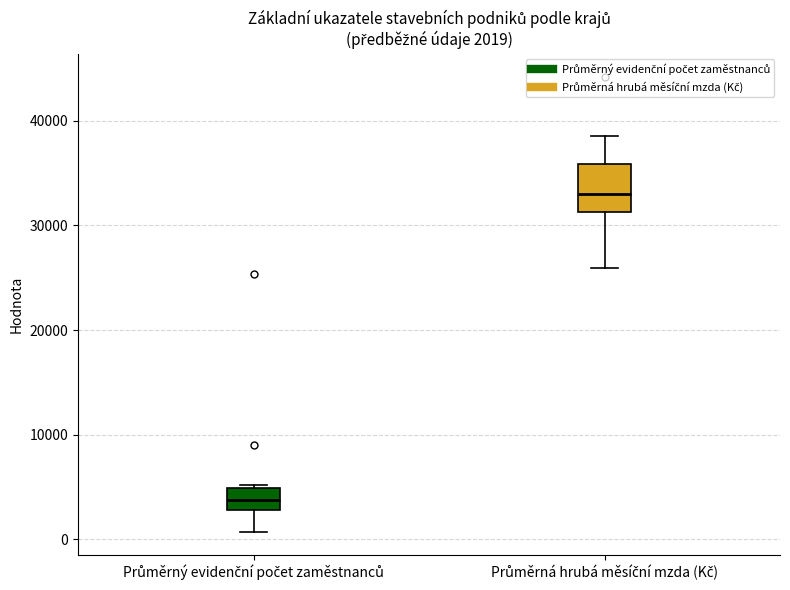

Comparing the boxes themselves (not the whiskers), which one is the tallest?

Průměrná hrubá měsíční mzda (Kč)